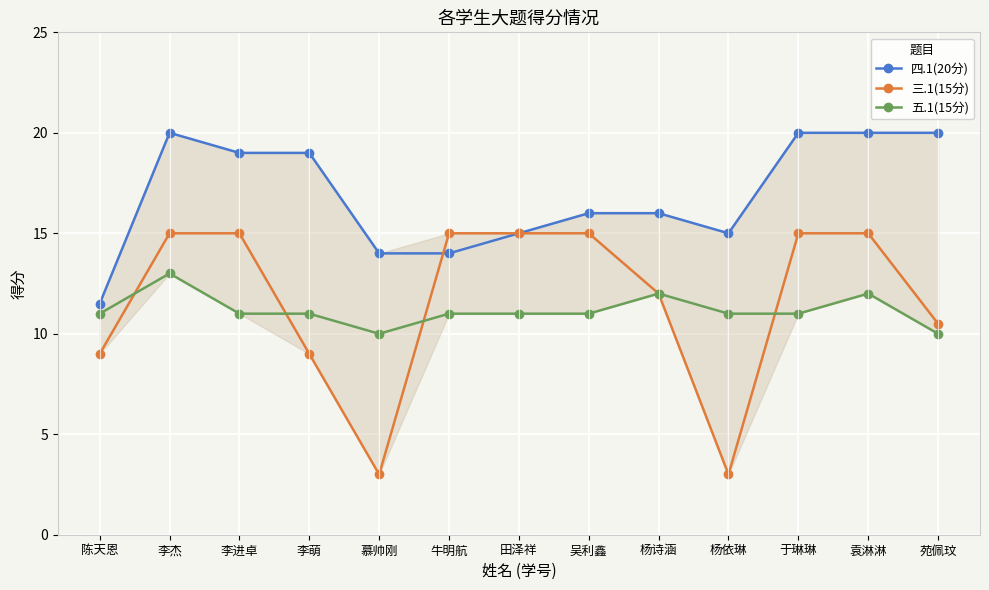

What is the difference between the 三.1(15分) values at 李萌 and 杨依琳?

6.0